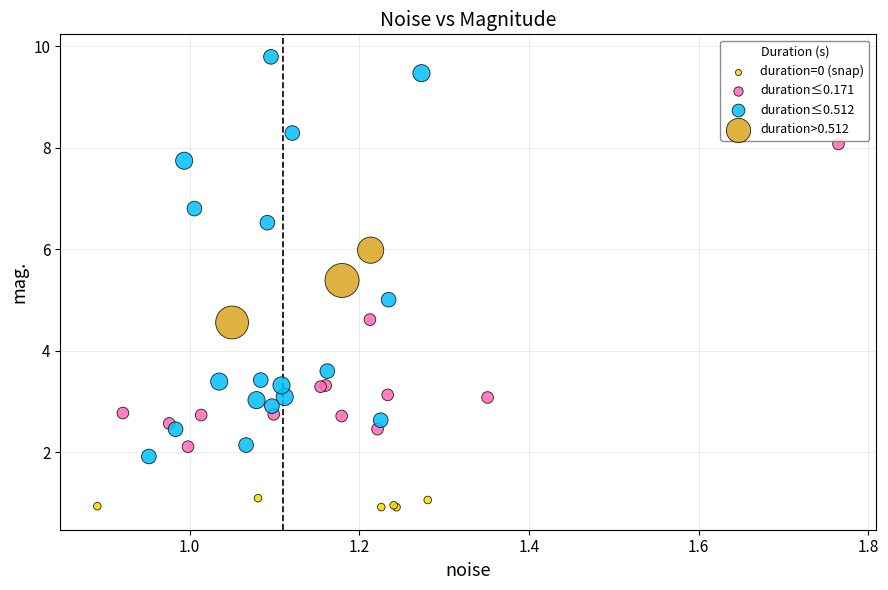

Which series has the widest spread of Y values?

duration≤0.512